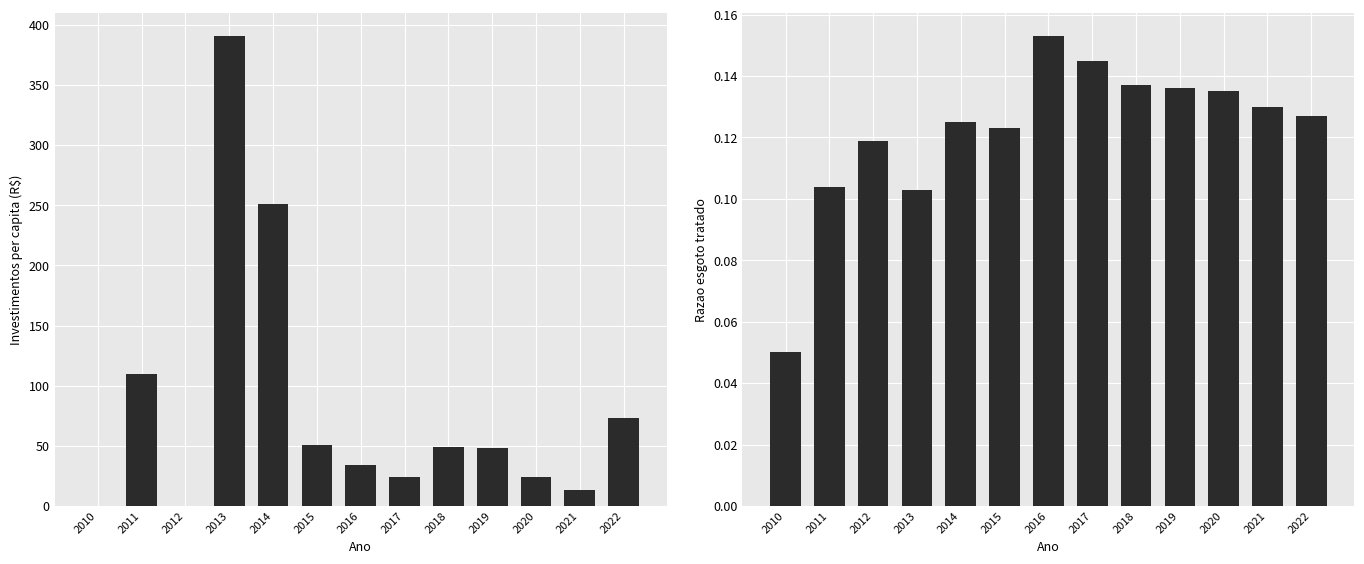

True or false: Investimentos per capita (col_6) has a value of 251.1 at 2014.

True